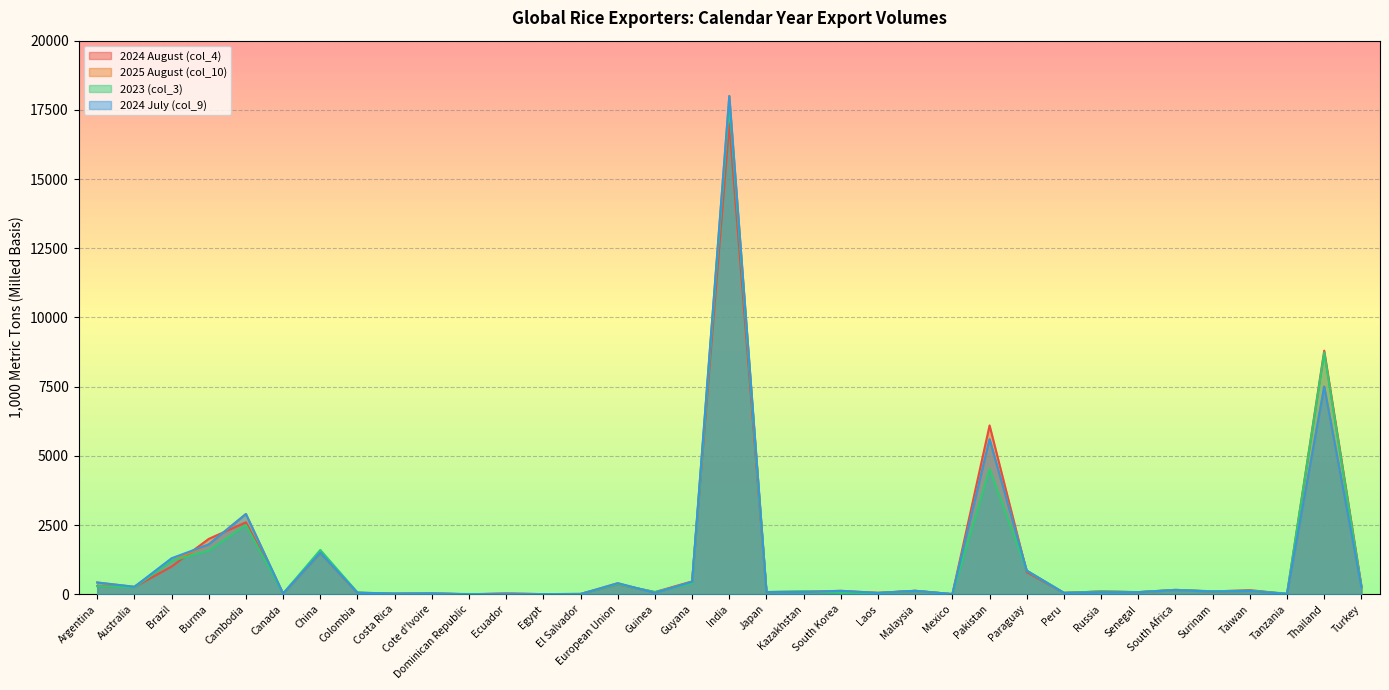

What is the difference between the maximum and minimum values in the 2025 August (col_10) series?

18000